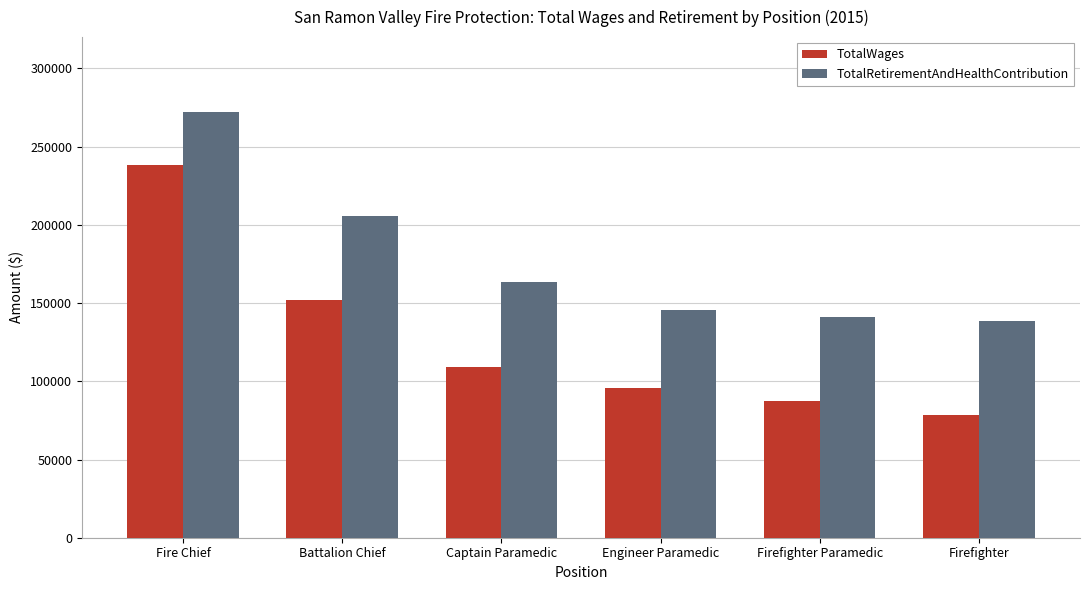

What is the difference between the TotalRetirementAndHealthContribution values at Firefighter and Firefighter Paramedic?

2945